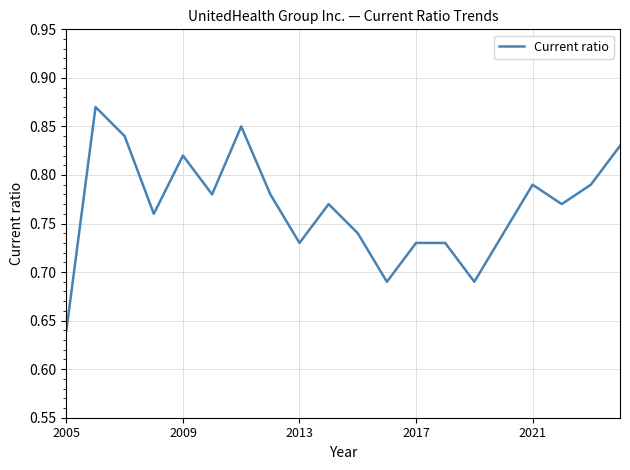

How many lines are shown in the chart?

1